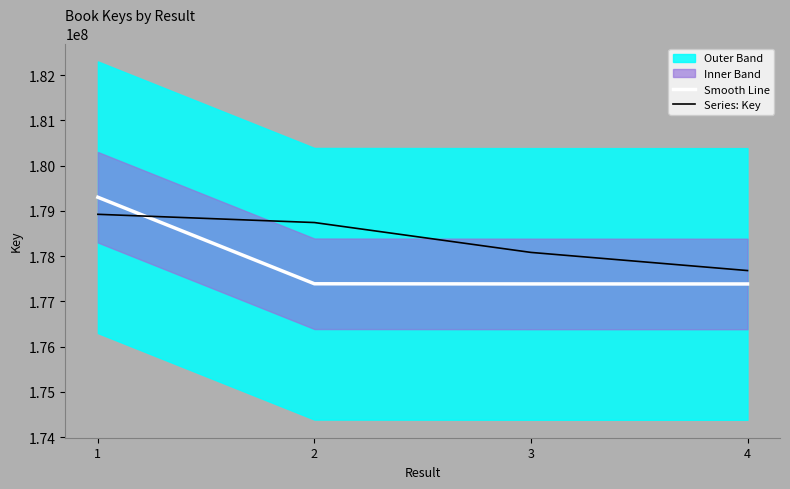

How many data points in Series: Key are above 178741885?

2